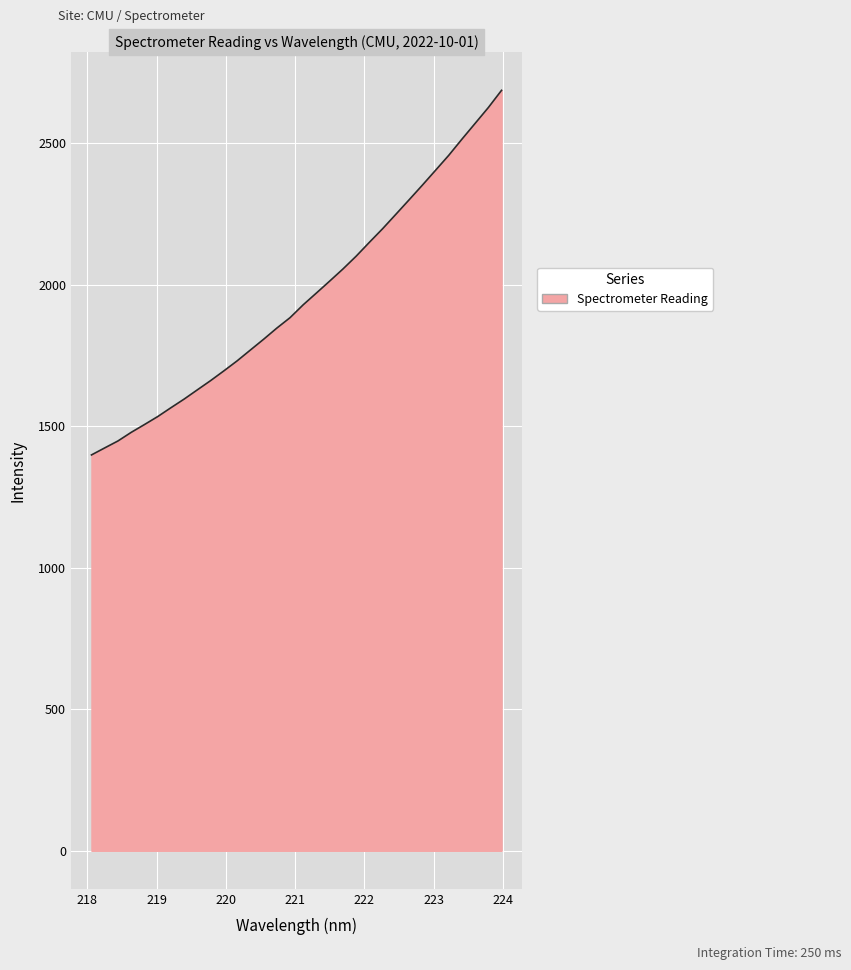

What is the smallest value displayed?

1398.4